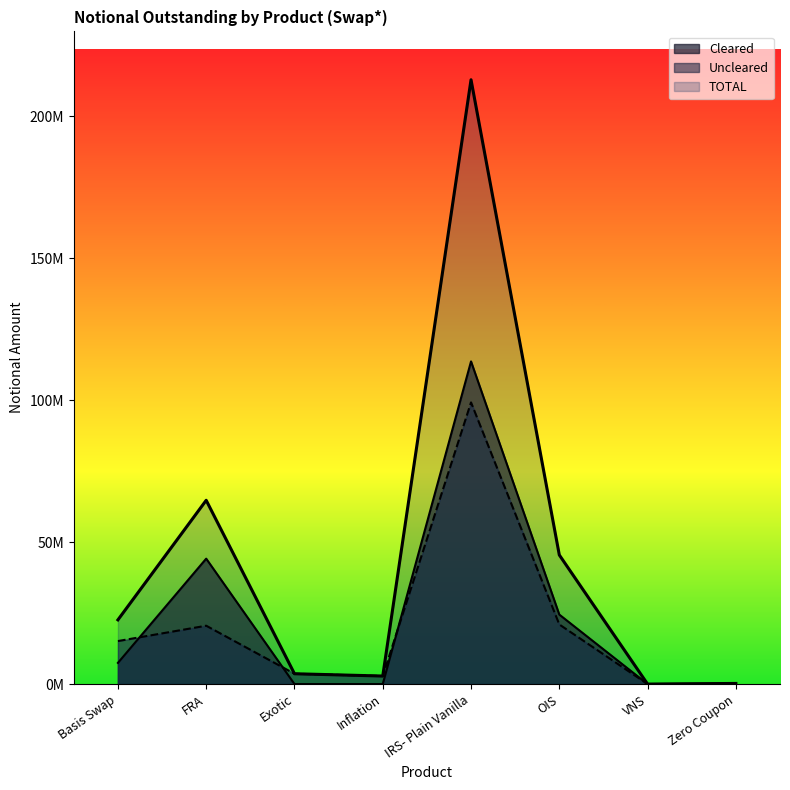

At which label does Uncleared reach its minimum?

VNS